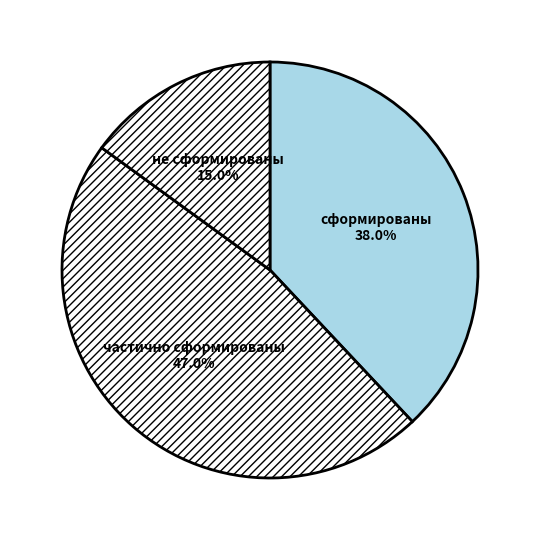

Which has a higher value, частично сформированы or сформированы?

частично сформированы